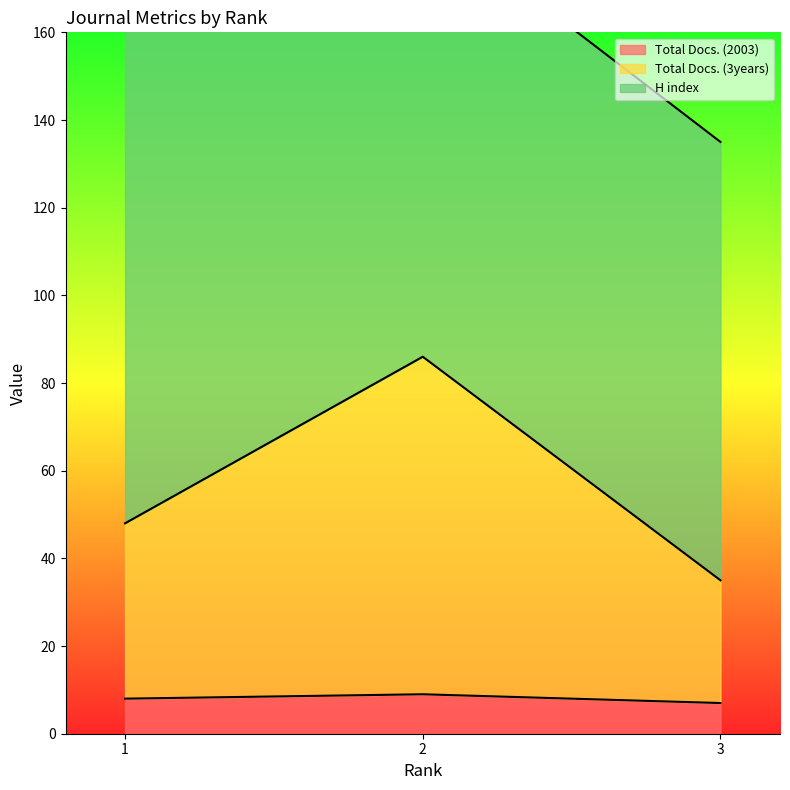

What is the difference between the Total Docs. (3years) values at 3 and 1?

13